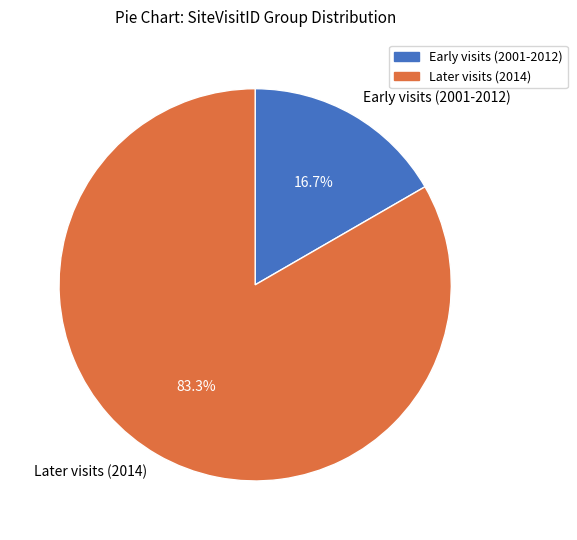

Between Early visits (2001-2012) and Later visits (2014), which is larger?

Later visits (2014)